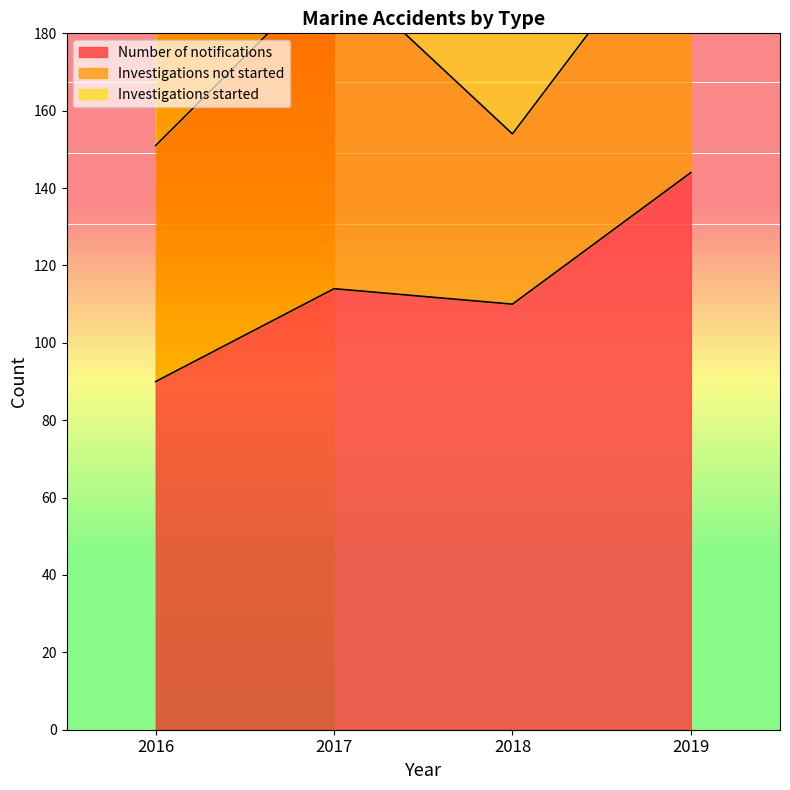

How many data points in Number of notifications are less than 114?

2